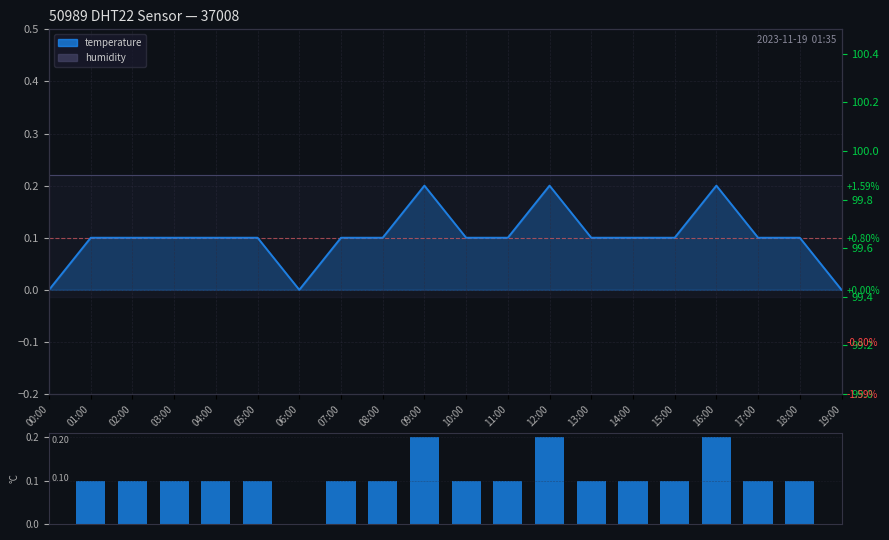

Which category has the highest value in the temperature (line) series?

09:00